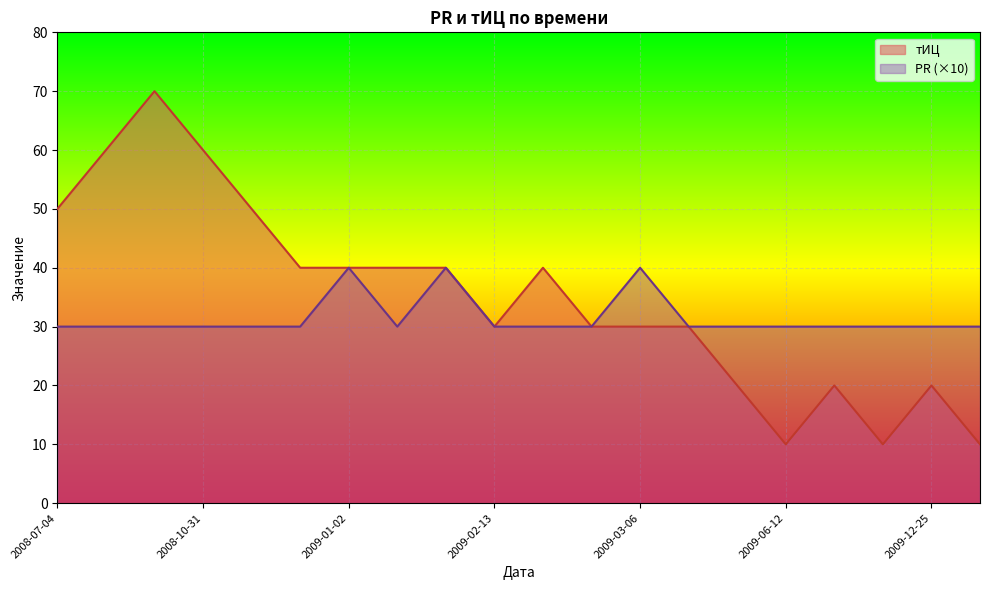

What is the label of the 10th point from the right?

2009-02-20